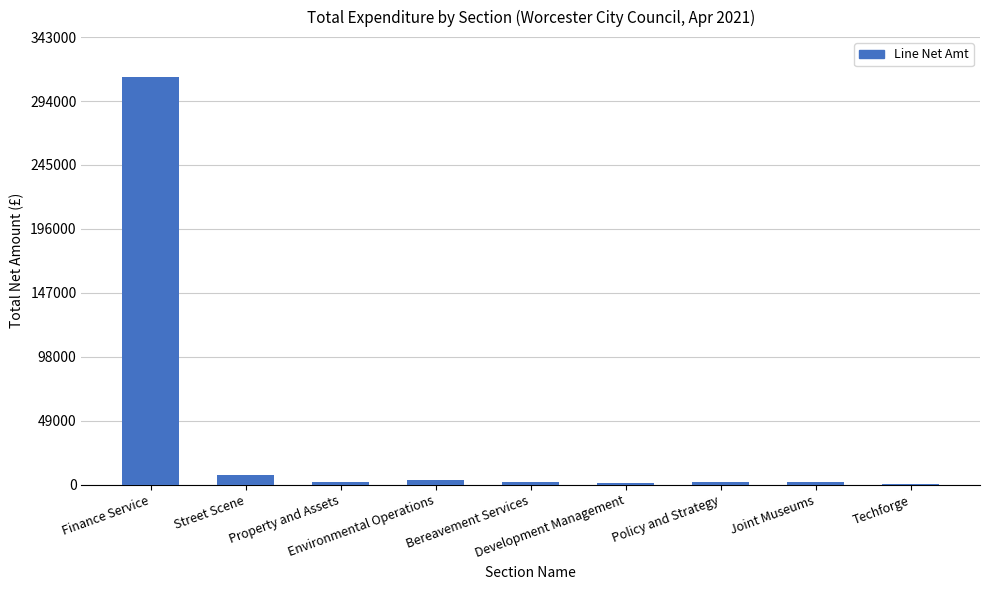

What is the sum of all values?

332401.4